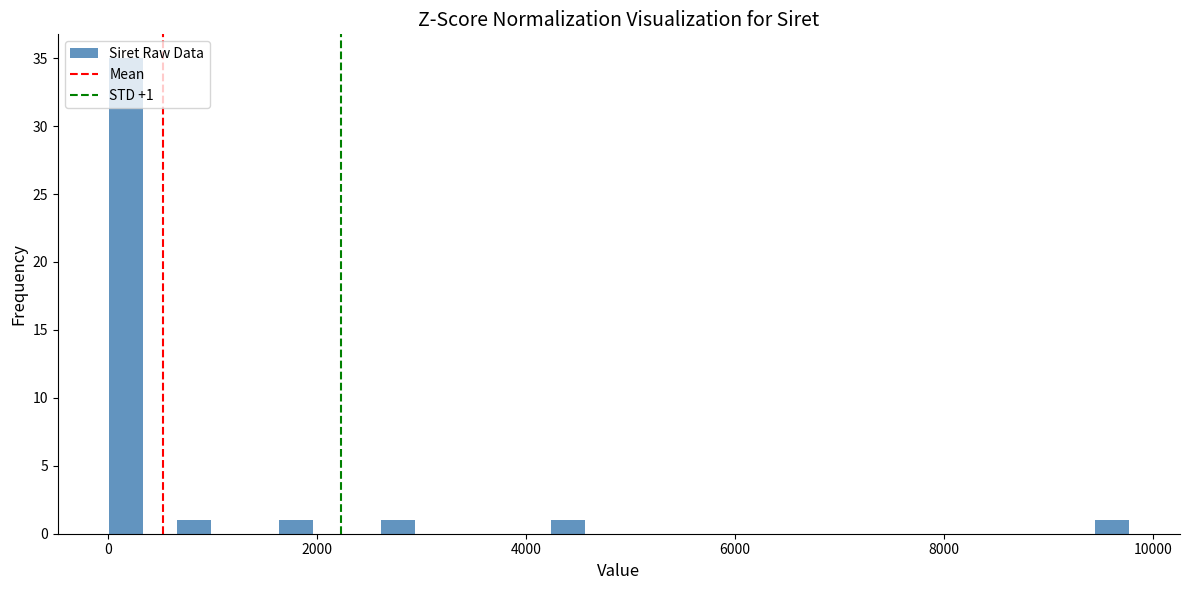

Read against the x-axis, roughly where is the centre of the tallest bar?

200